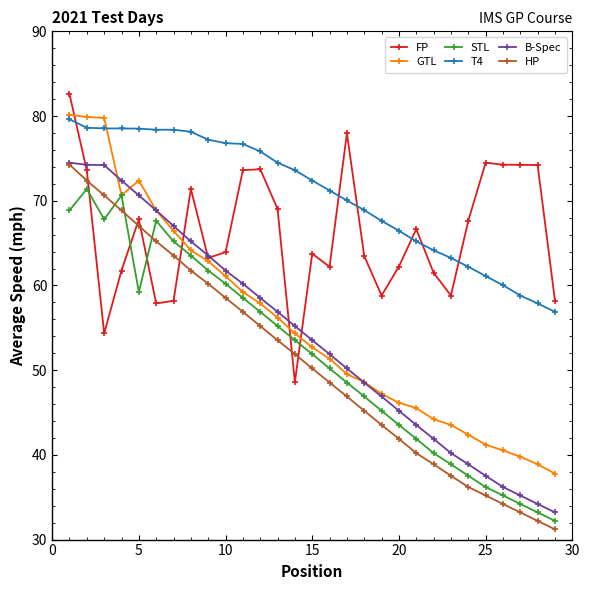

What is the average value of the GTL series?

55.3